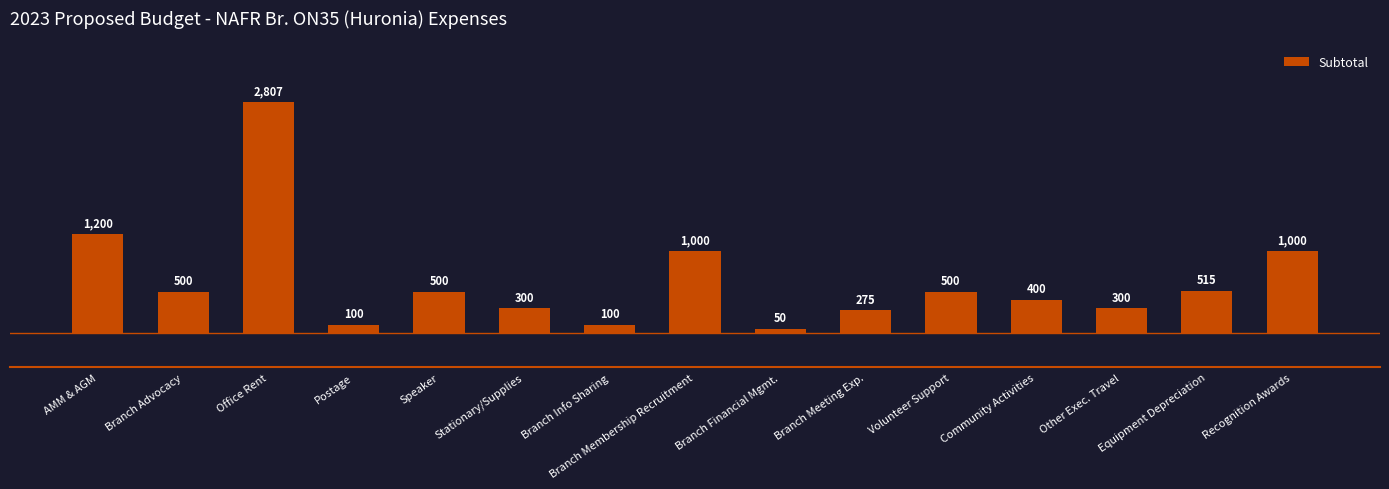

The chart shows a value of 300.0 at Other Exec. Travel. True or false?

True